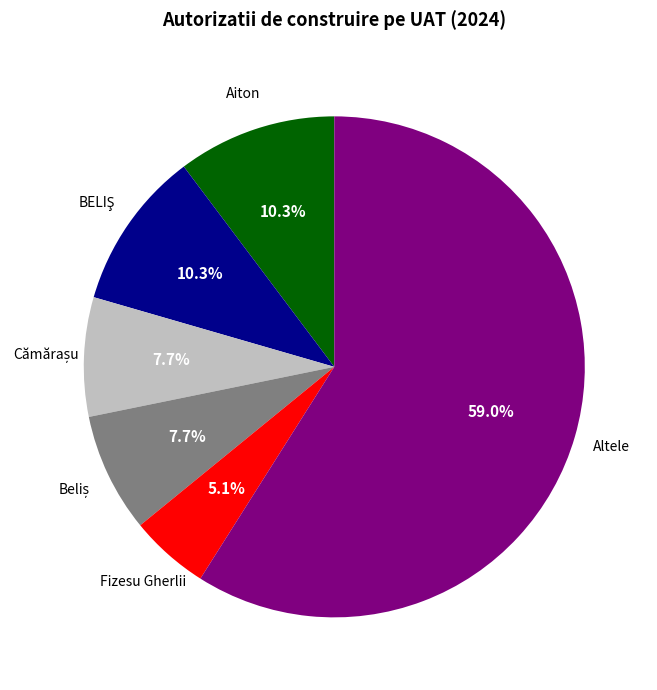

Does any single category account for the majority?

Yes